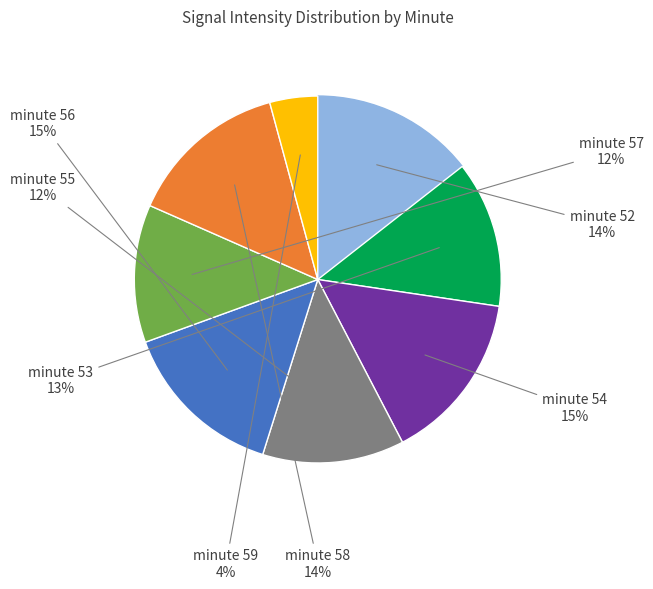

To the nearest percent, what is the difference between the largest and smallest slice percentages?

11%